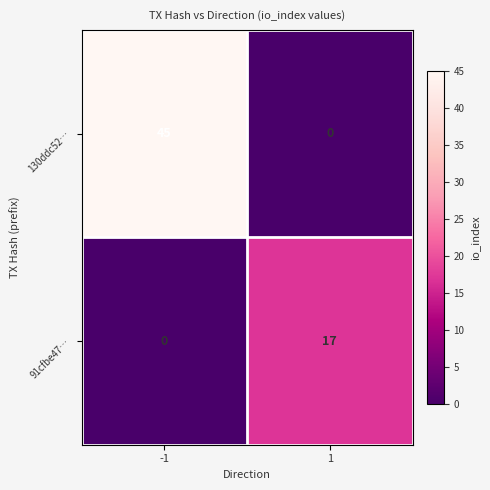

At which category is the sum across all series the highest?

-1